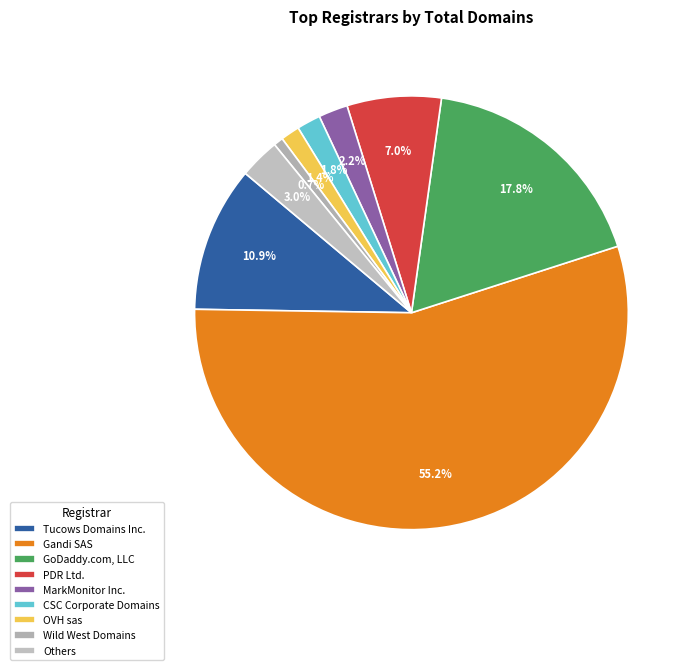

Which slice represents more than half of the pie?

Gandi SAS